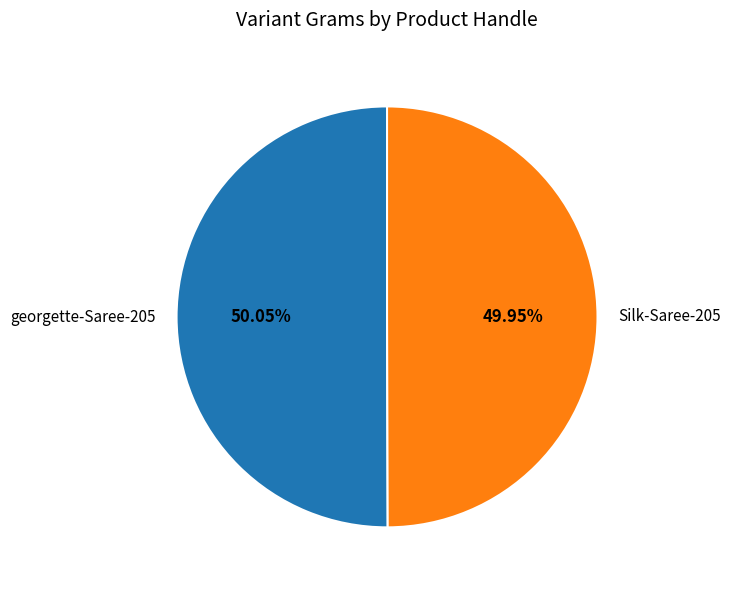

To the nearest percent, what is the combined percentage of Silk-Saree-205 and georgette-Saree-205?

100%